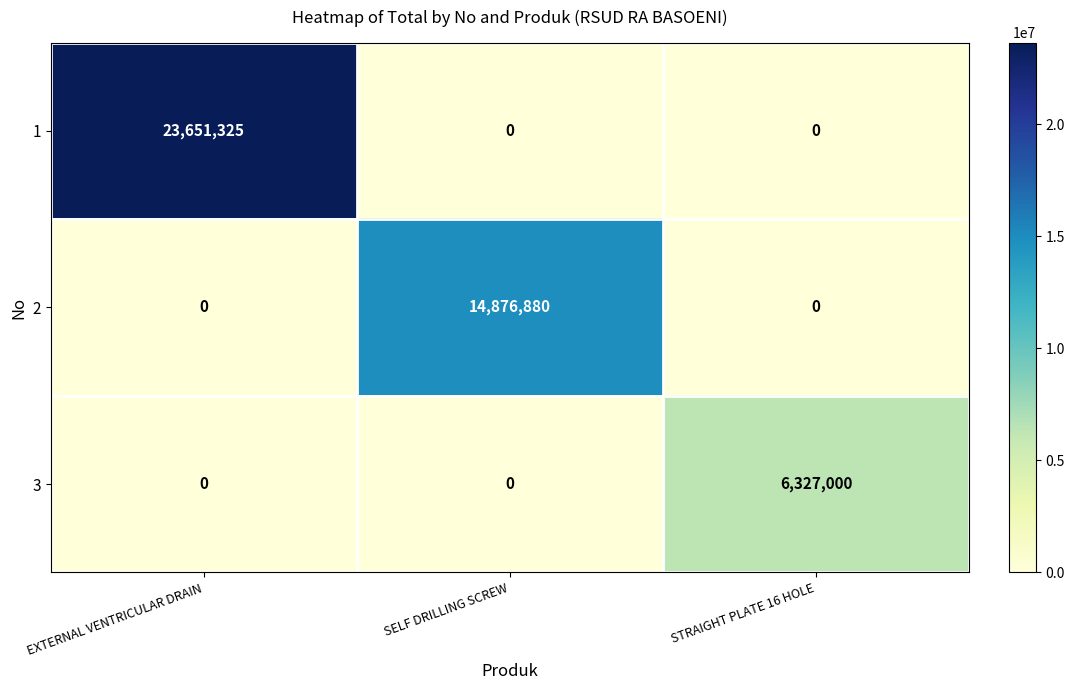

Which series has the largest range (max minus min)?

1